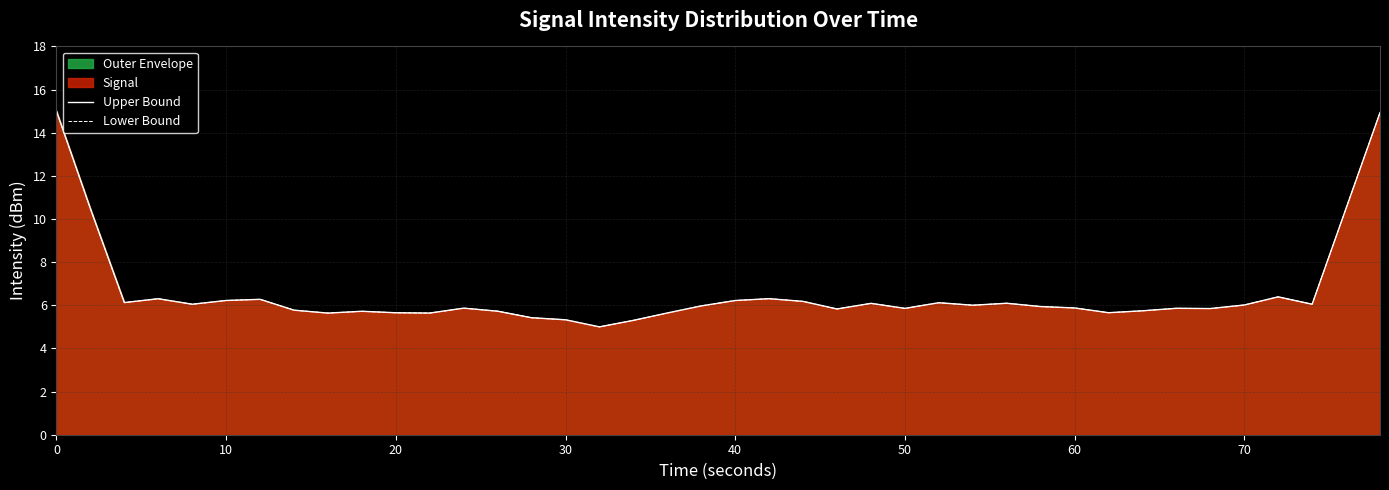

True or false: Lower Bound and Upper Bound intersect in this chart.

False